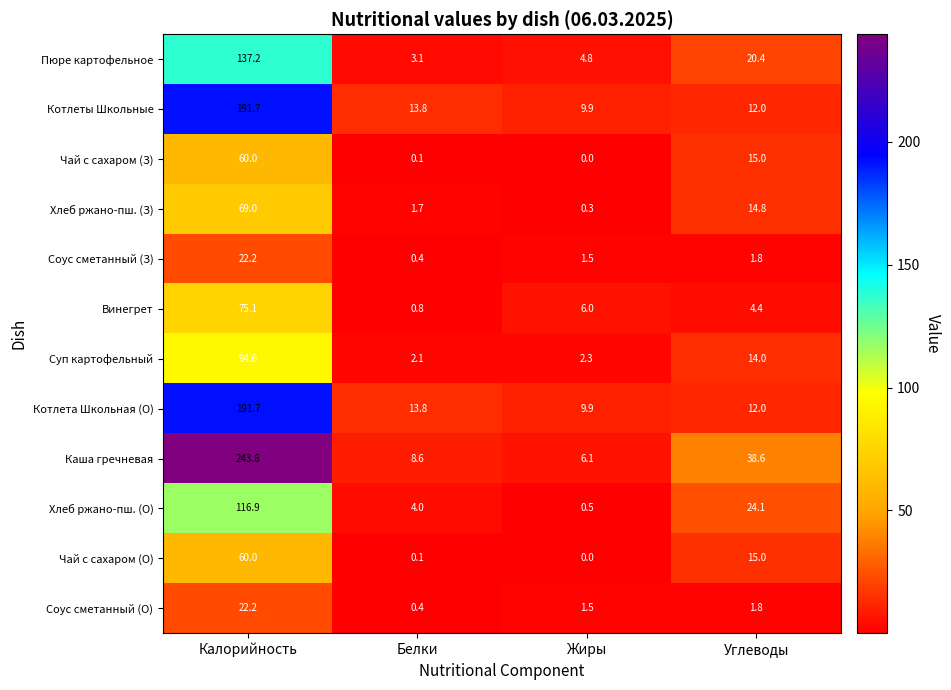

Which series has the widest spread of values?

Каша гречневая